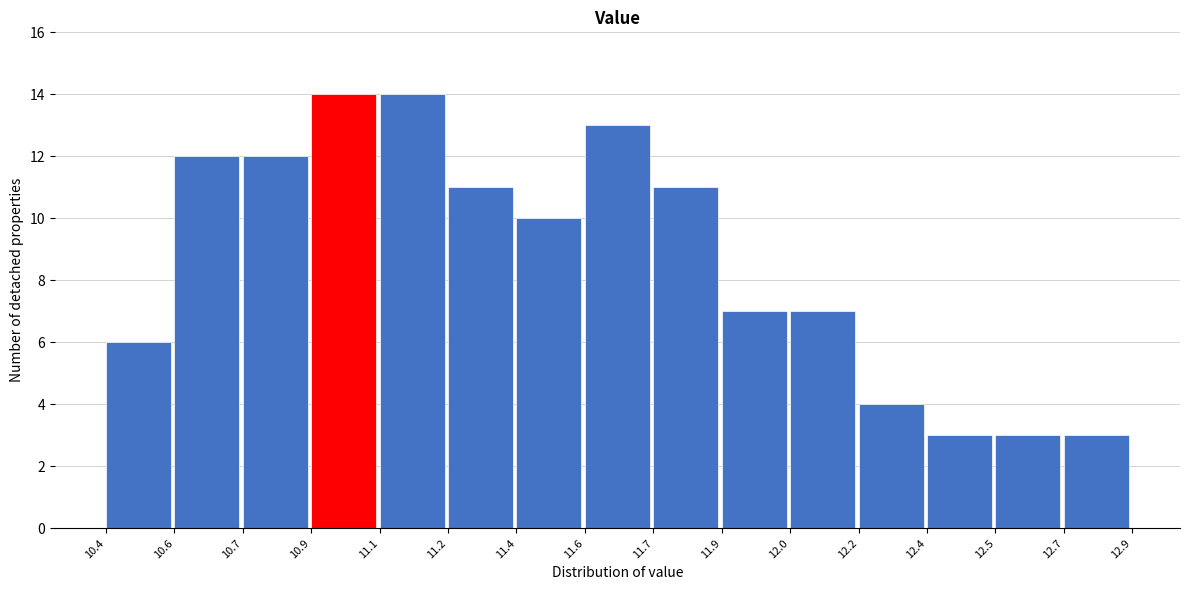

Reading left to right, extract all data points from this chart.

6	12	12	14	14	11	10	13	11	7	7	4	3	3	3